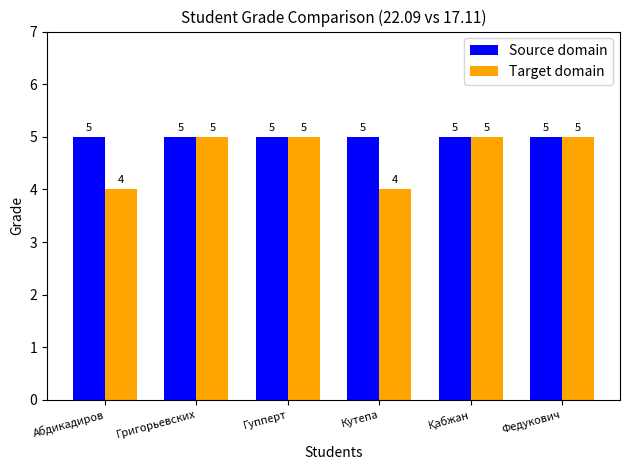

The Source domain series shows 5 at Кутепа. True or false?

True